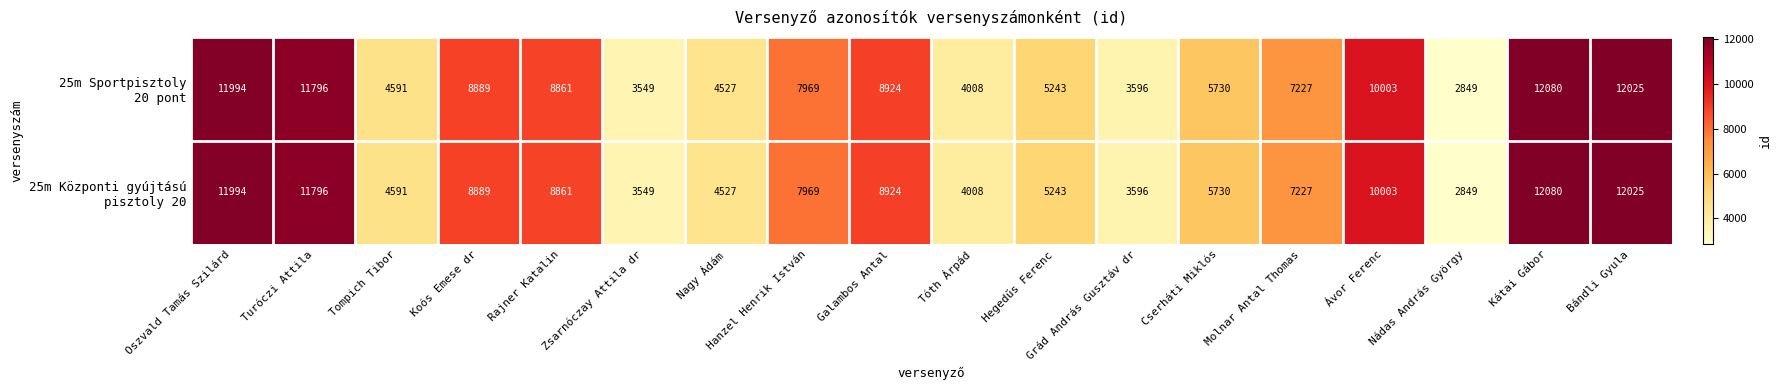

What is the smallest value displayed?

2849